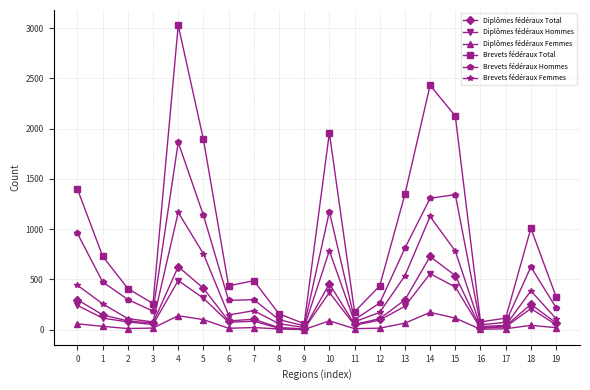

Is the value of Diplômes fédéraux Femmes at 13 greater than the value of Brevets fédéraux Total at 5?

No